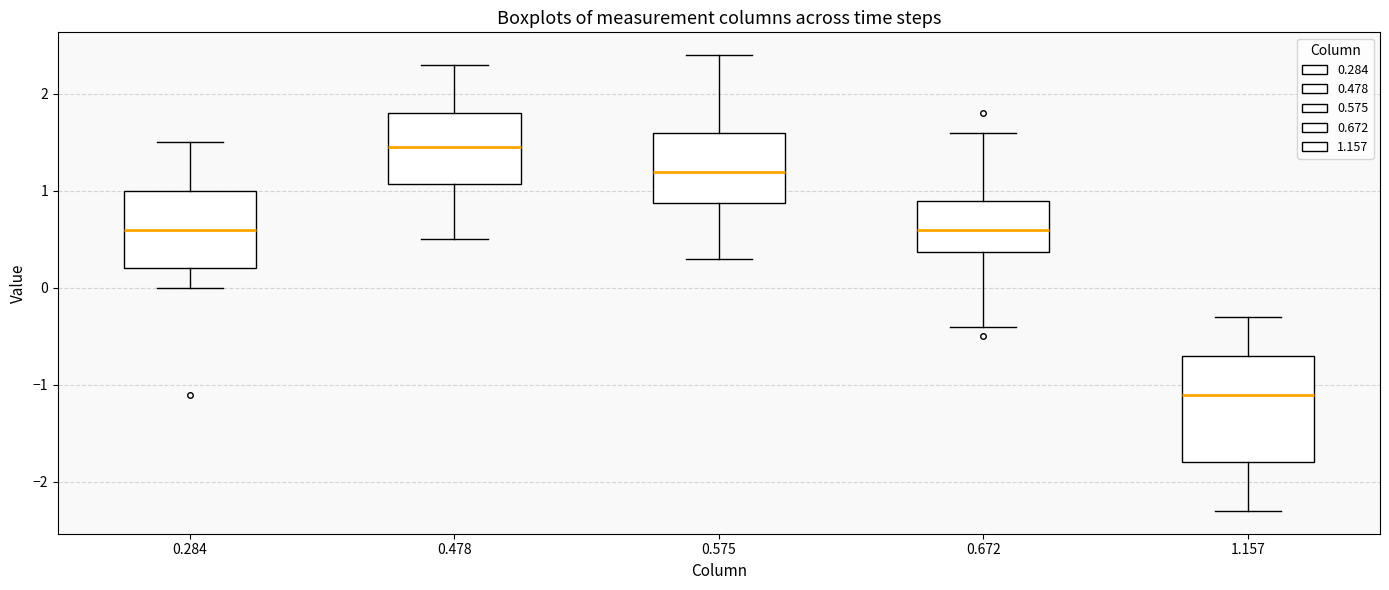

Comparing the boxes themselves (not the whiskers), which one is the tallest?

1.157